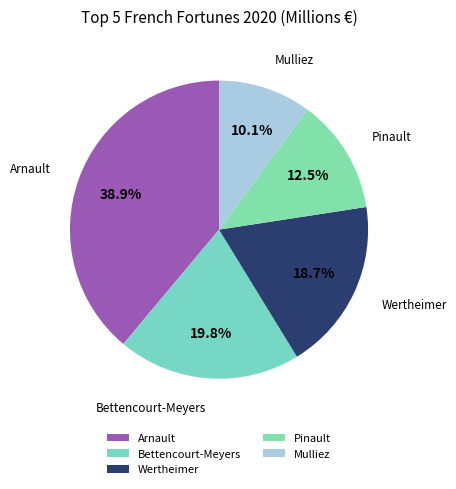

Is Pinault the majority of the pie?

No